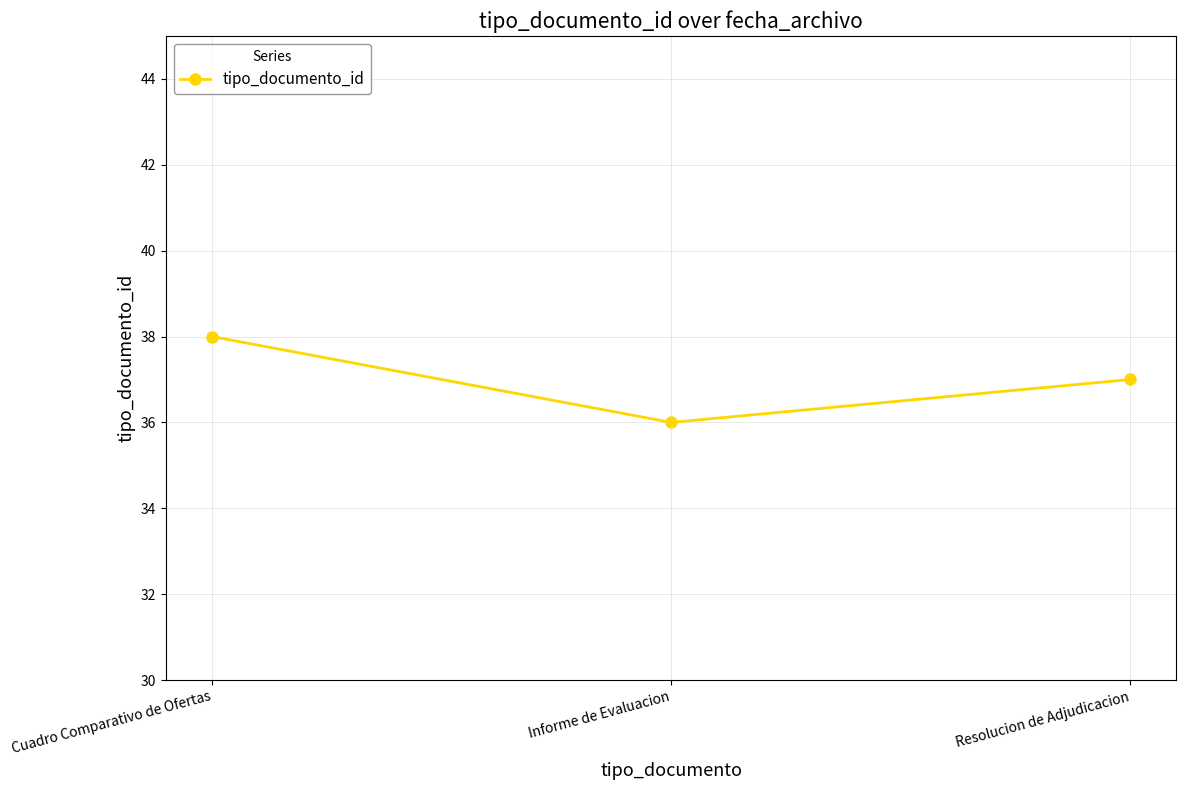

True or false: the data shows 38 at Cuadro Comparativo de Ofertas.

True